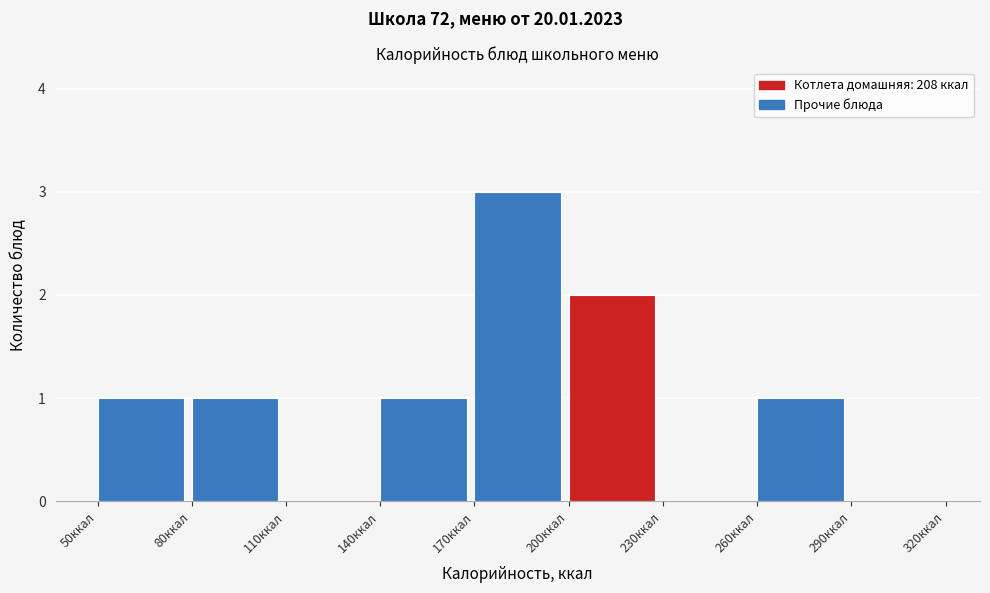

Reading left to right, transcribe this chart: for each bar, give the range it covers on the x-axis and its height. The values are not printed on the chart, so give them approximately, as read against the axis.

50 to 80: 1
80 to 110: 1
110 to 140: 0
140 to 170: 1
170 to 200: 3
200 to 230: 2
230 to 260: 0
260 to 290: 1
290 to 320: 0